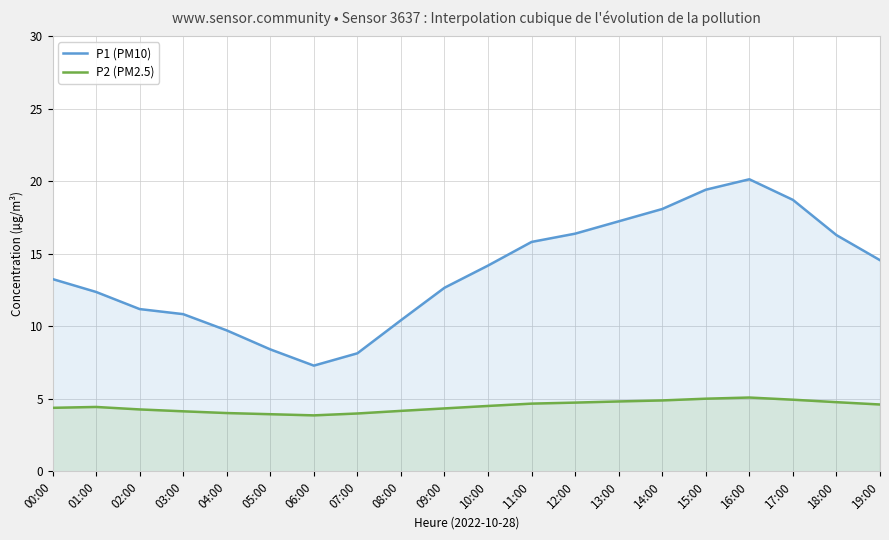

True or false: P2 (PM2.5) has more than 0 points higher than both neighbors.

True